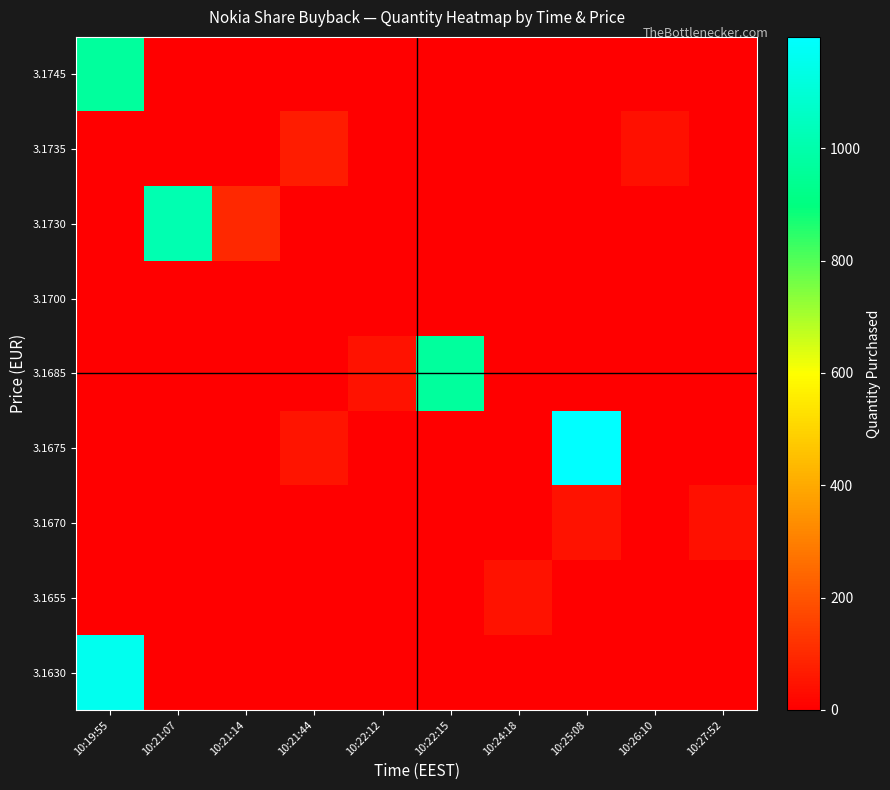

What is the total value across all series at 10:21:14?

98